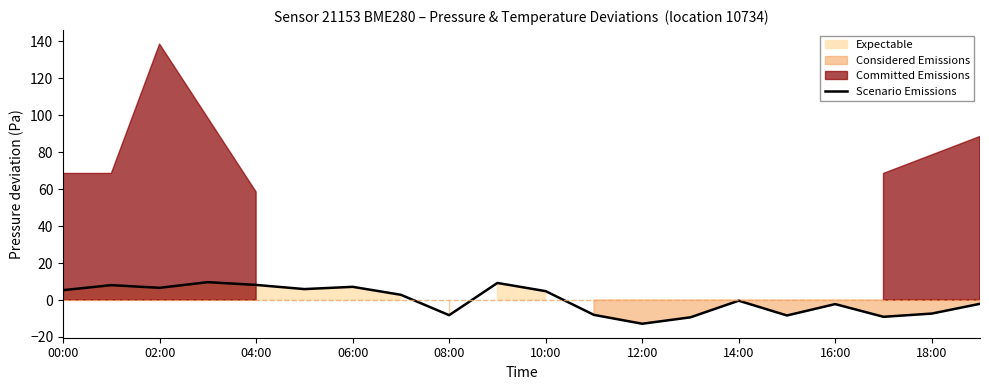

Reading left to right, transcribe all the data shown in this chart.

5.3	8.1	6.6	9.7	8.2	5.9	7.1	2.8	-8.2	9.2	4.8	-8.0	-12.8	-9.4	-0.4	-8.4	-2.2	-9.1	-7.3	-2.0